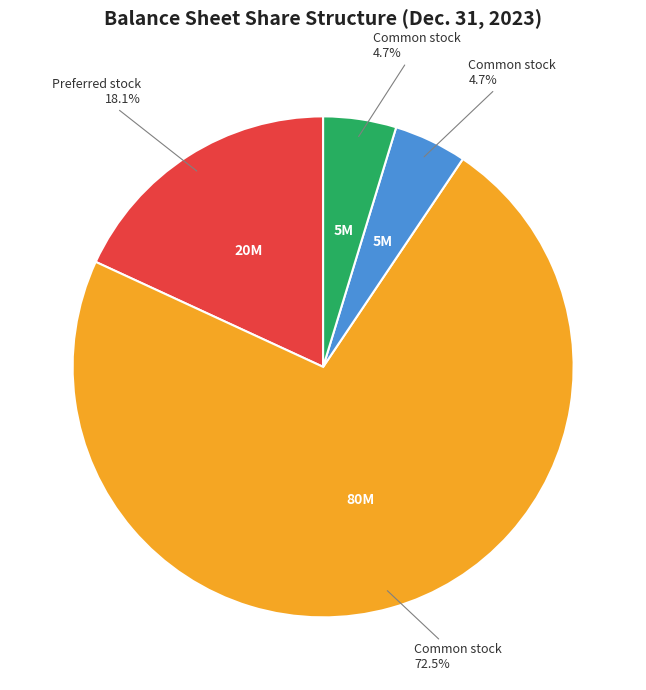

Does any single category account for the majority?

Yes